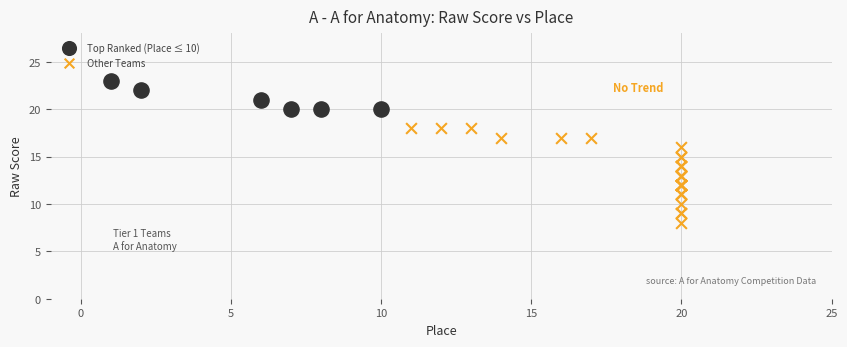

Which series has the widest spread of Y values?

Other Teams